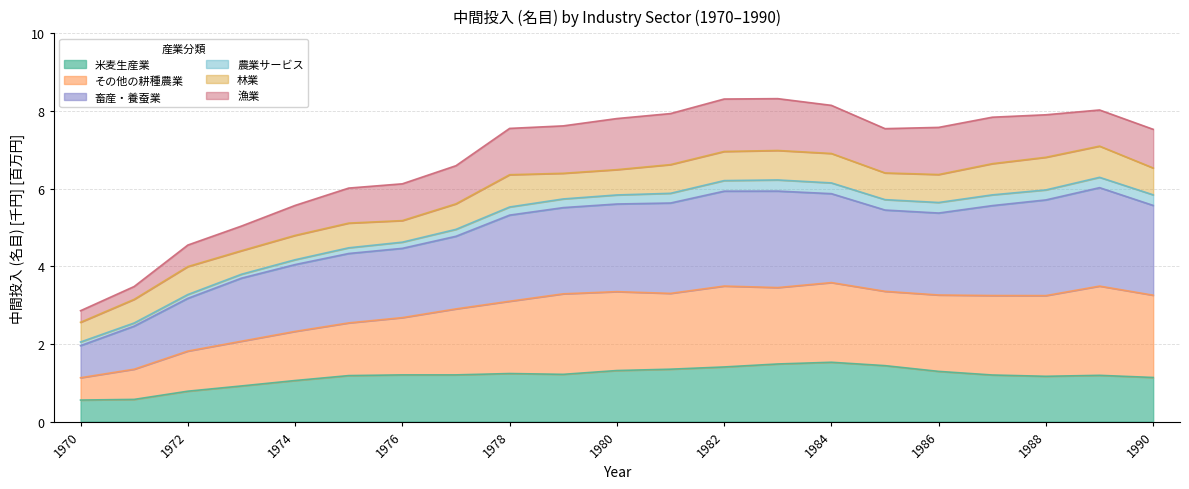

The その他の耕種農業 series shows 6.2 at 1974. True or false?

False